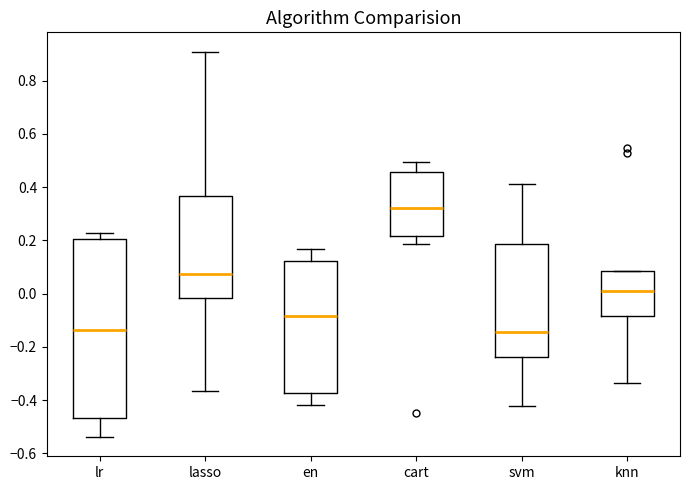

Where is the upper edge of the box for knn on the y-axis? The values are not printed on the chart, so give them approximately, as read against the axis.

0.08